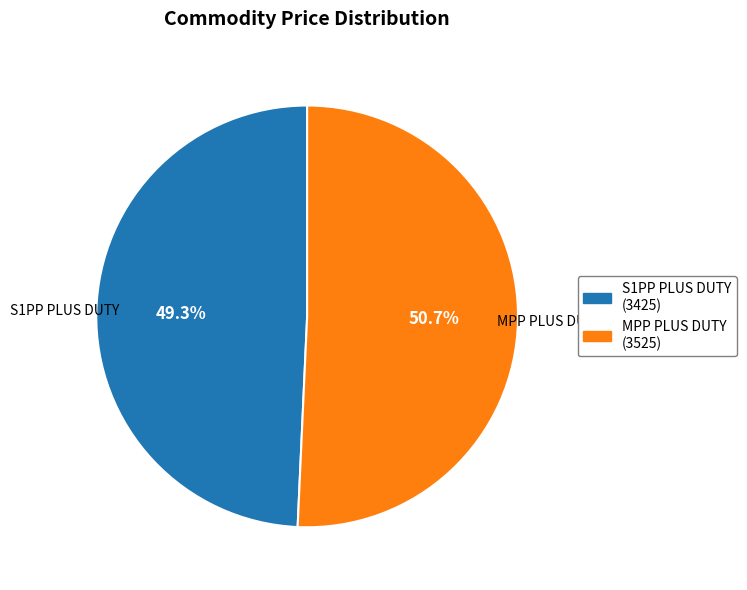

How many segments does this pie chart have?

2